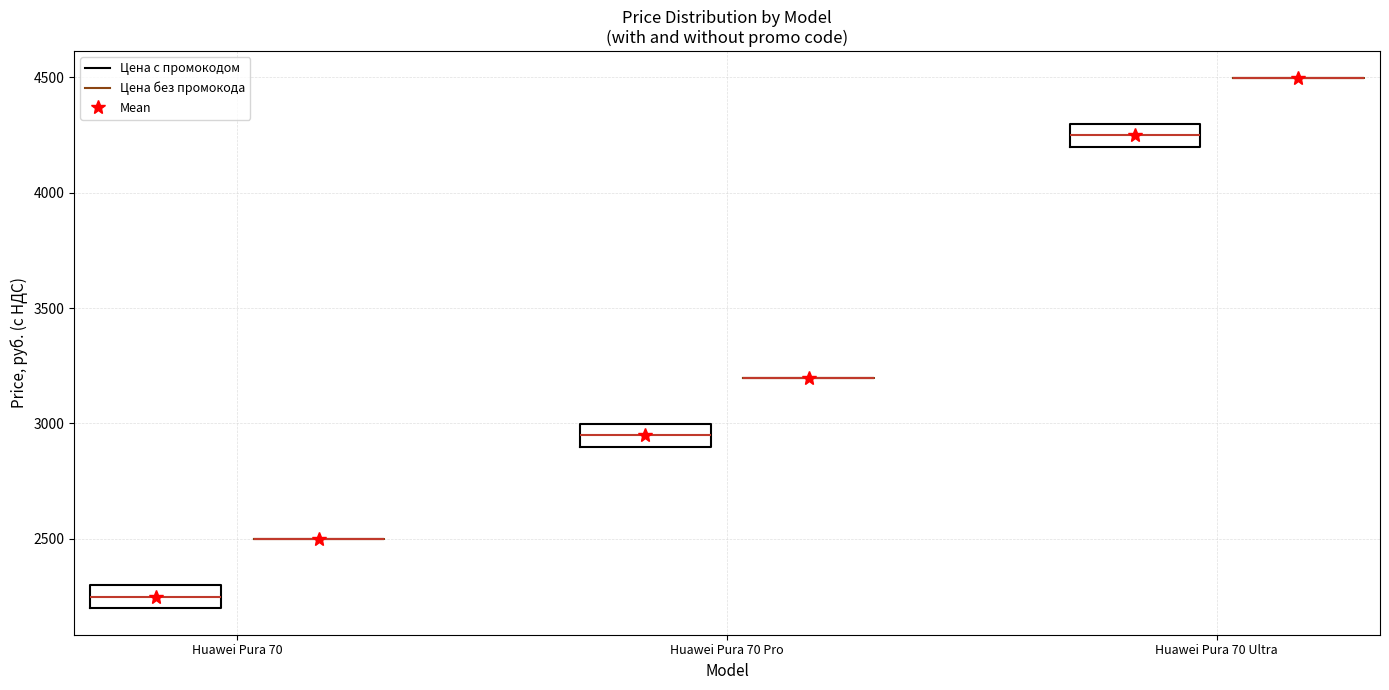

Reading left to right, transcribe this box plot: for each box, give where its median line is, the range the box spans, and where its two whiskers end, as read against the y-axis. The values are not printed on the chart, so give them approximately, as read against the axis.

Huawei Pura 70 (Цена c промокодом): median 2250, box 2200 to 2300, whiskers 2200 to 2300
Huawei Pura 70 (Цена без промокода): box collapsed to a line at 2500, whiskers 2500 to 2500
Huawei Pura 70 Pro (Цена c промокодом): median 2950, box 2900 to 3000, whiskers 2900 to 3000
Huawei Pura 70 Pro (Цена без промокода): box collapsed to a line at 3200, whiskers 3200 to 3200
Huawei Pura 70 Ultra (Цена c промокодом): median 4250, box 4200 to 4300, whiskers 4200 to 4300
Huawei Pura 70 Ultra (Цена без промокода): box collapsed to a line at 4500, whiskers 4500 to 4500